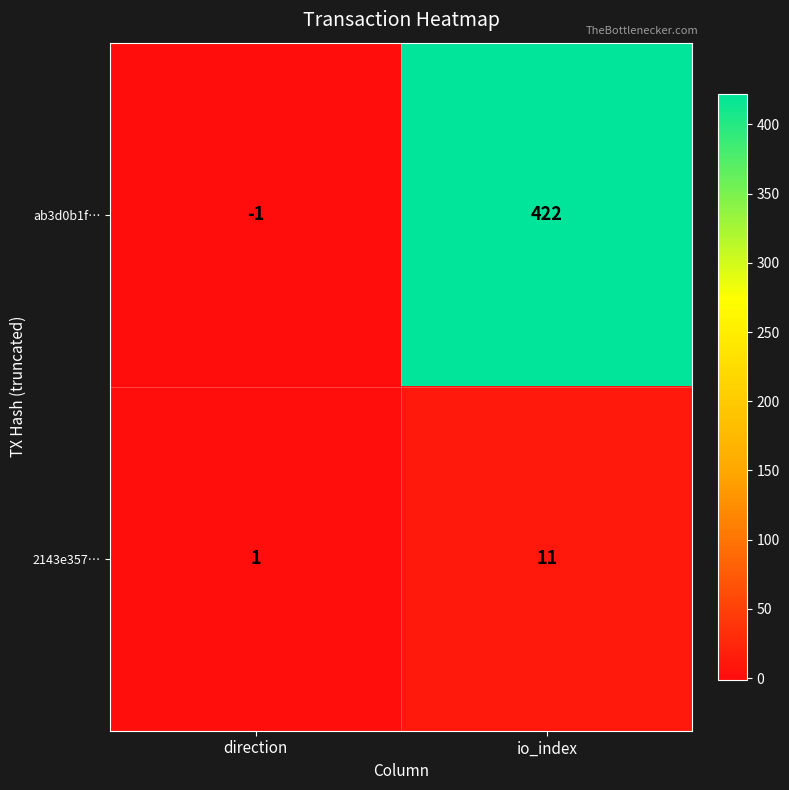

Which series has the largest total across all categories?

ab3d0b1f…